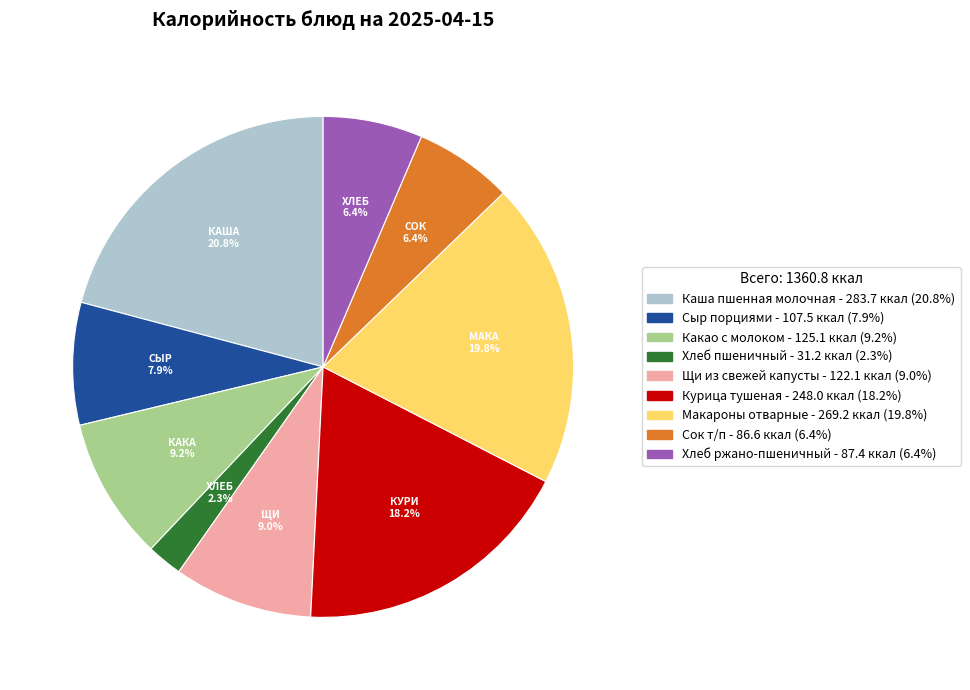

Approximately how many times larger is the value at Макароны отварные compared to Щи из свежей капусты?

2.2